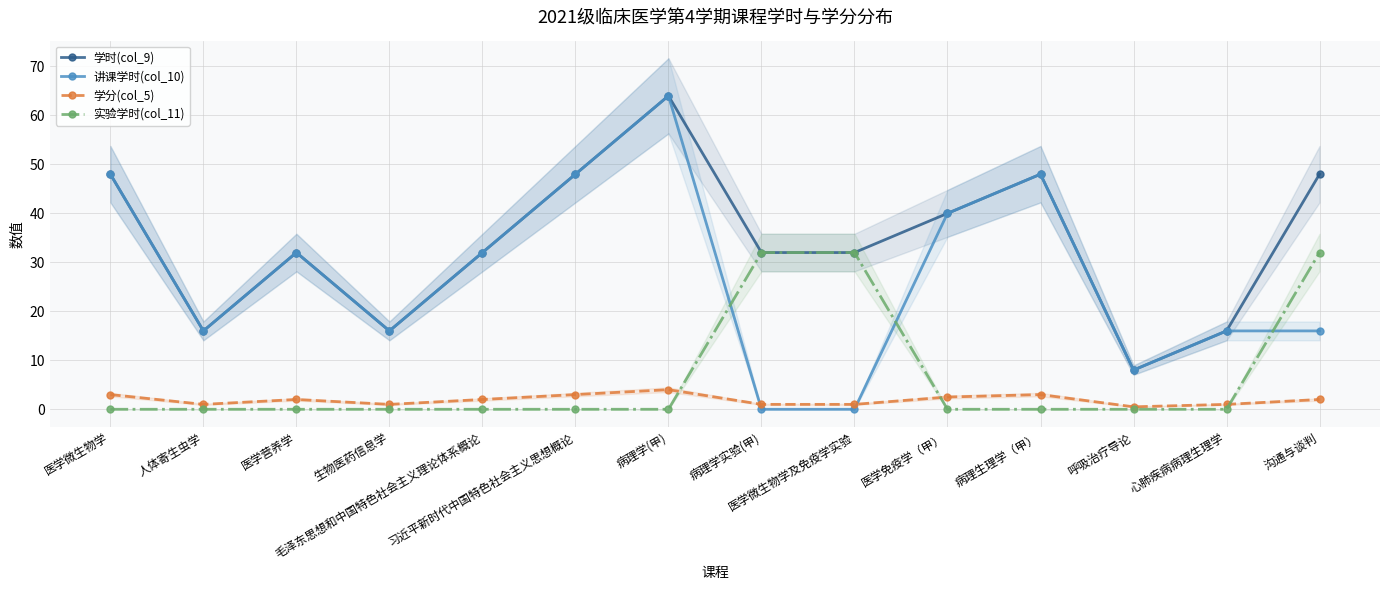

Between 病理学实验(甲) and 病理学(甲), which is larger?

病理学(甲)